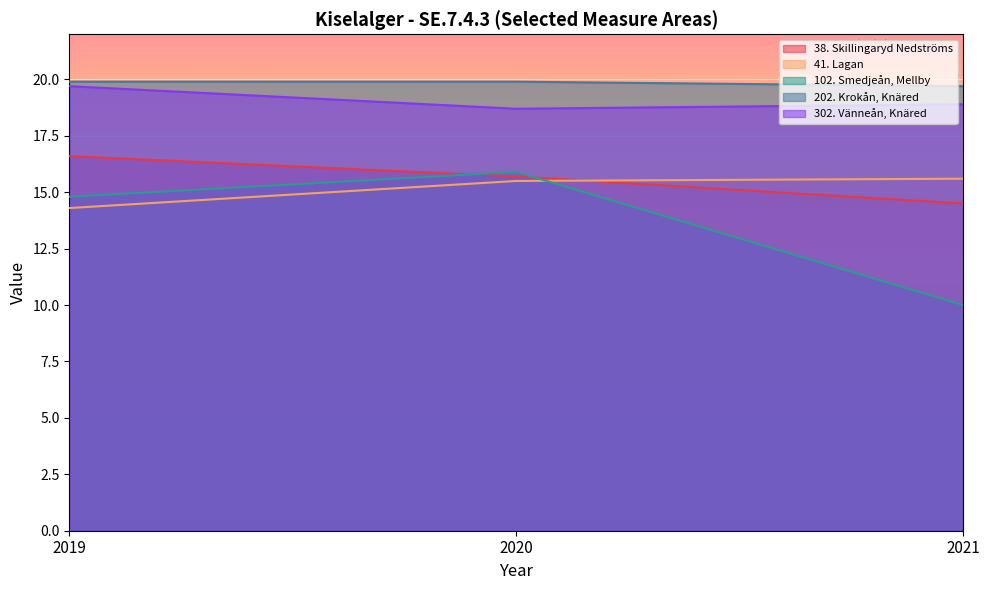

Is it true that 102. Smedjeån, Mellby equals 26.0 at 2019?

False